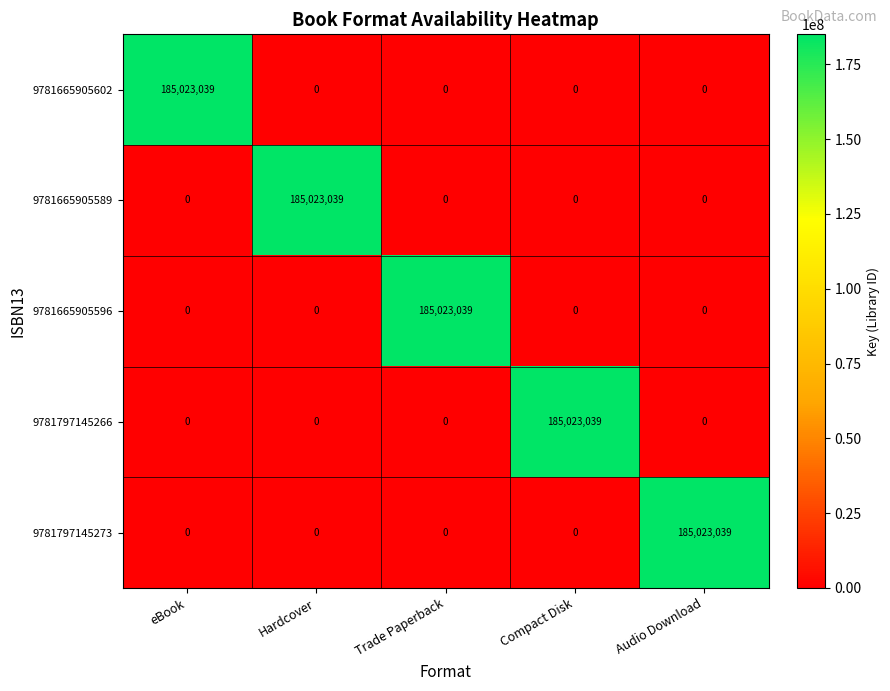

At how many categories does at least one series exceed 81874078?

5